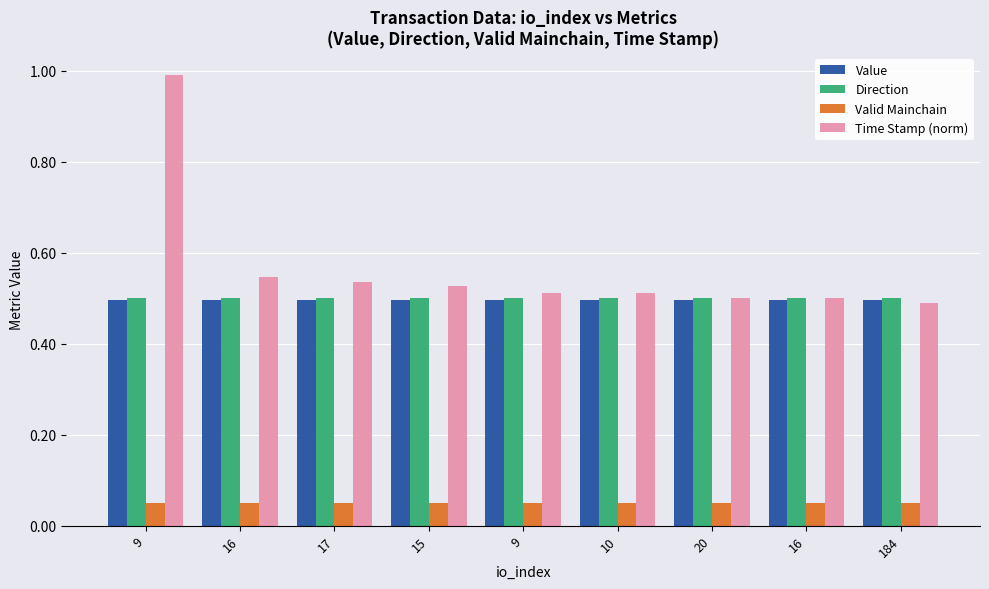

At which label does Value reach its minimum?

9